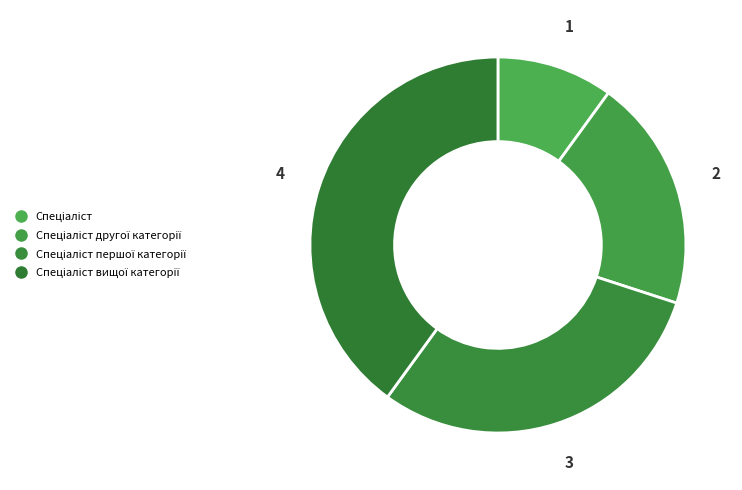

Is there a majority slice in this chart?

No